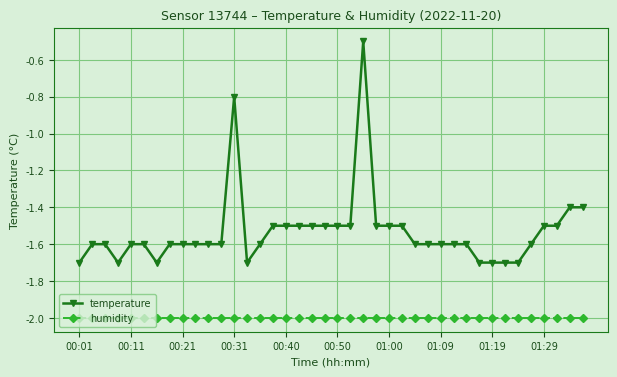

What is the value of the humidity point at the 6th from the left?

-2.0